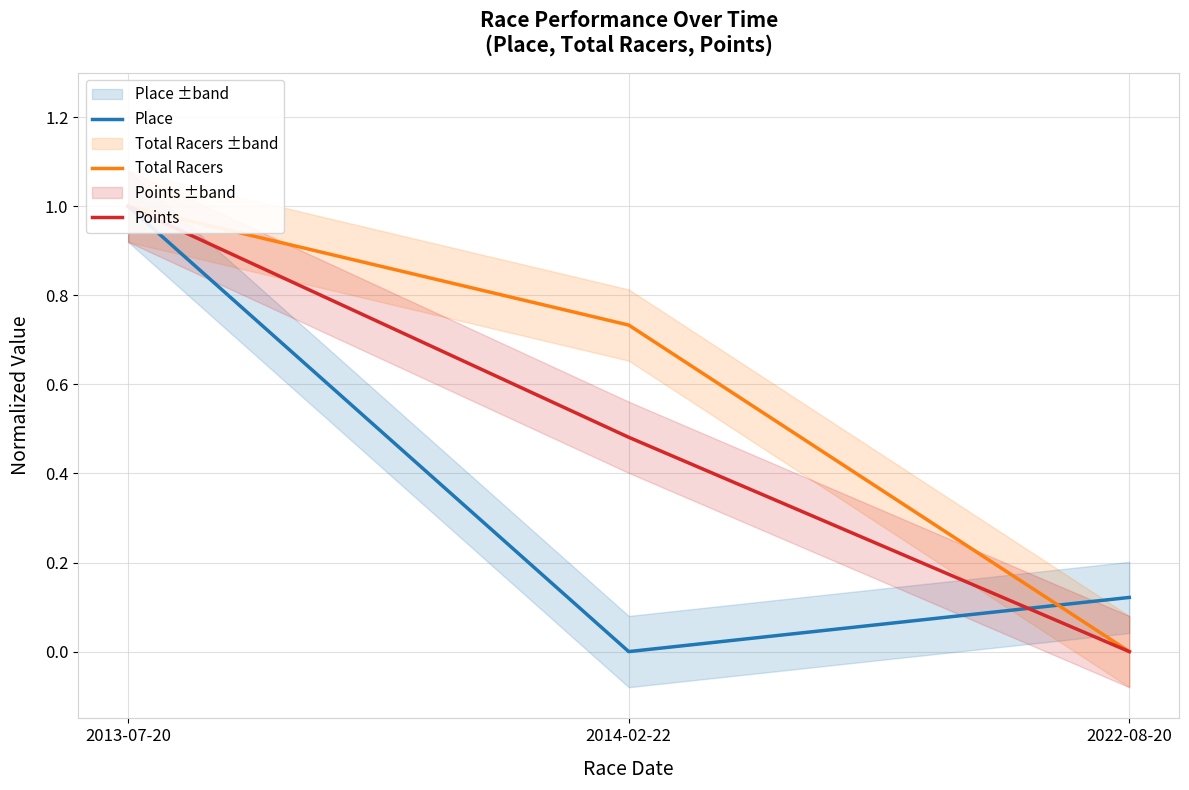

Reading left to right, extract all data points from this chart.

Place: 2013-07-20=1.0	2014-02-22=0.0	2022-08-20=0.1
Total Racers: 2013-07-20=1.0	2014-02-22=0.7	2022-08-20=0.0
Points: 2013-07-20=1.0	2014-02-22=0.5	2022-08-20=0.0